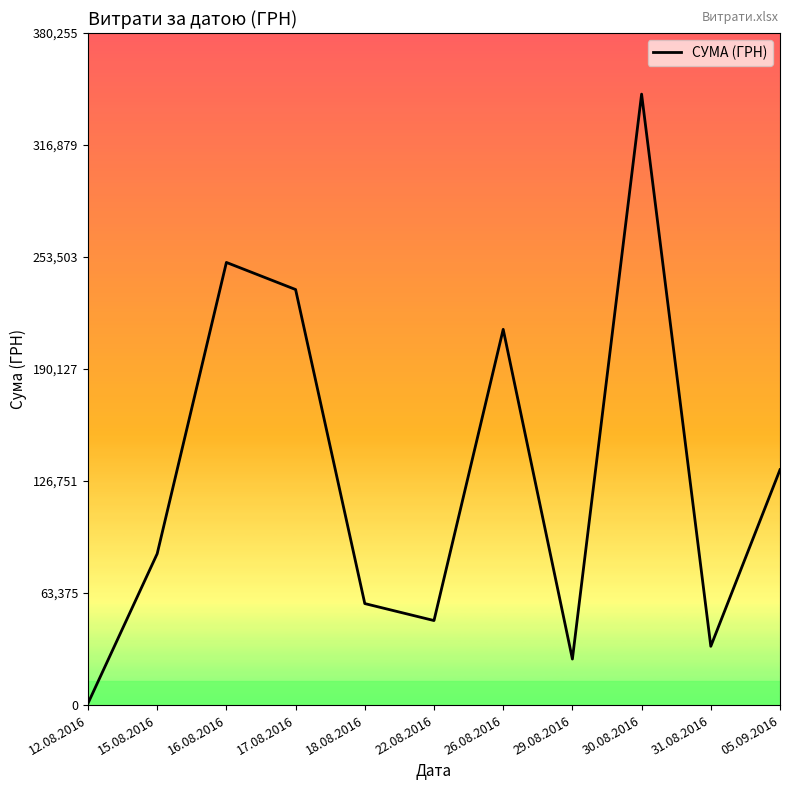

At which category does the data reach its first local peak?

16.08.2016